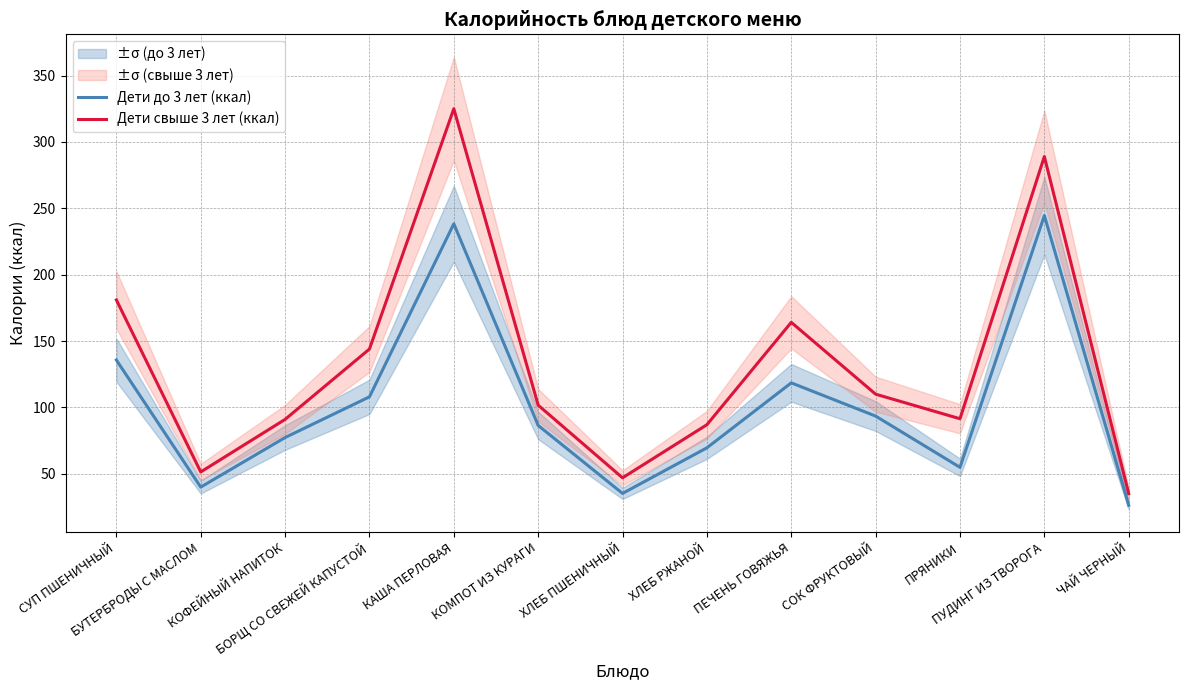

The Дети свыше 3 лет (ккал) series shows 171.5 at СОК ФРУКТОВЫЙ. True or false?

False